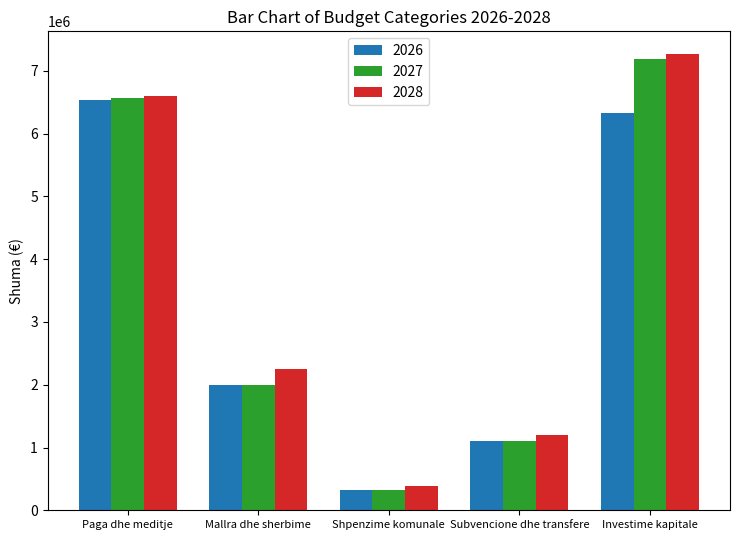

What position from the left is Shpenzime komunale?

3